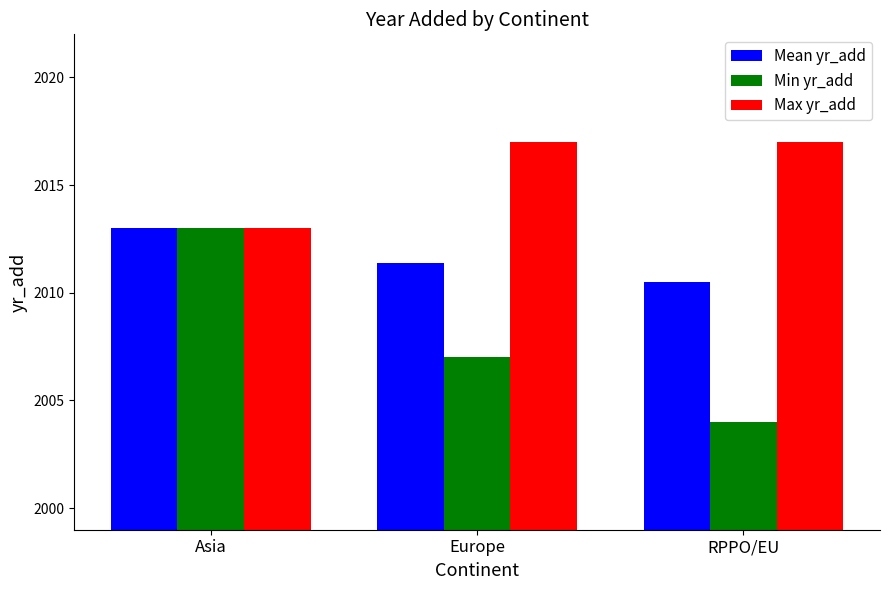

How many Mean yr_add values are between 2010 and 2013?

3